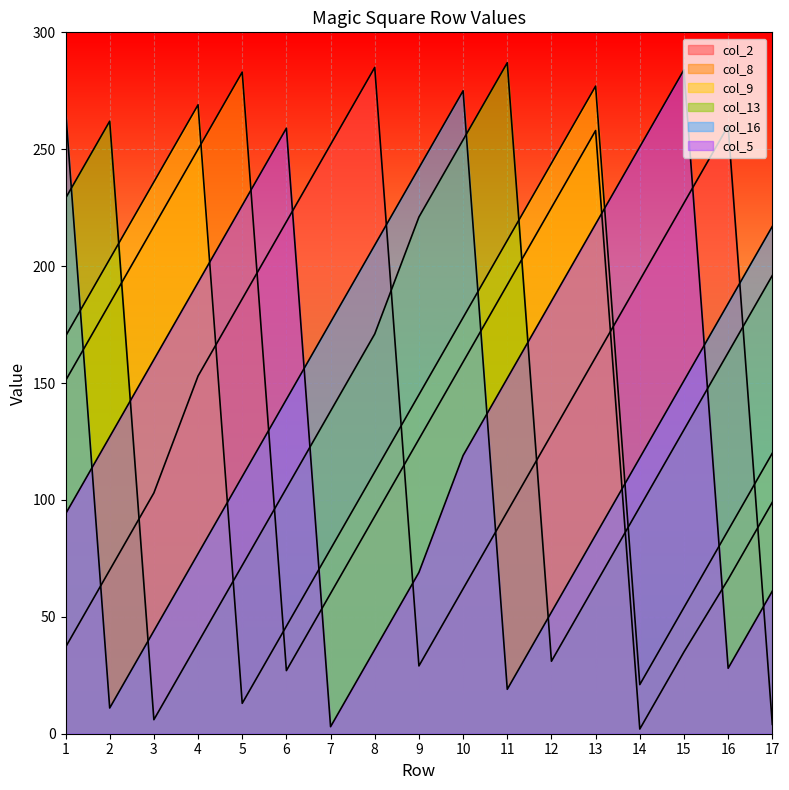

How many values in the col_9 series are below 145?

8